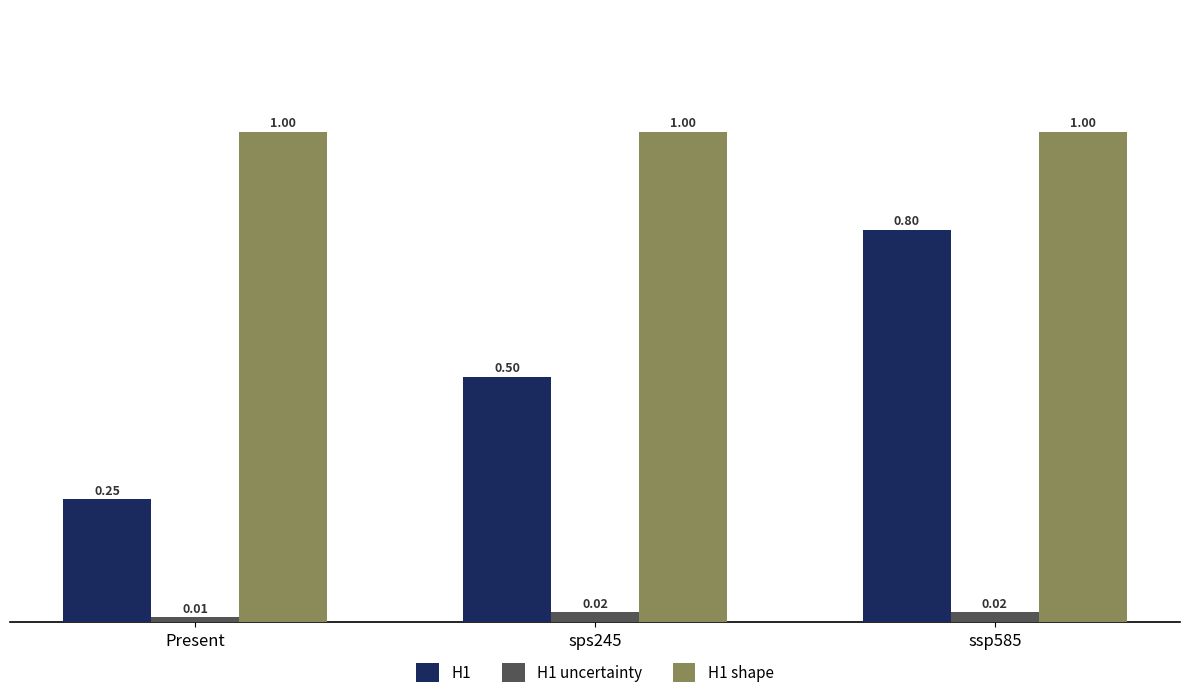

What is the total value across all series at Present?

1.3